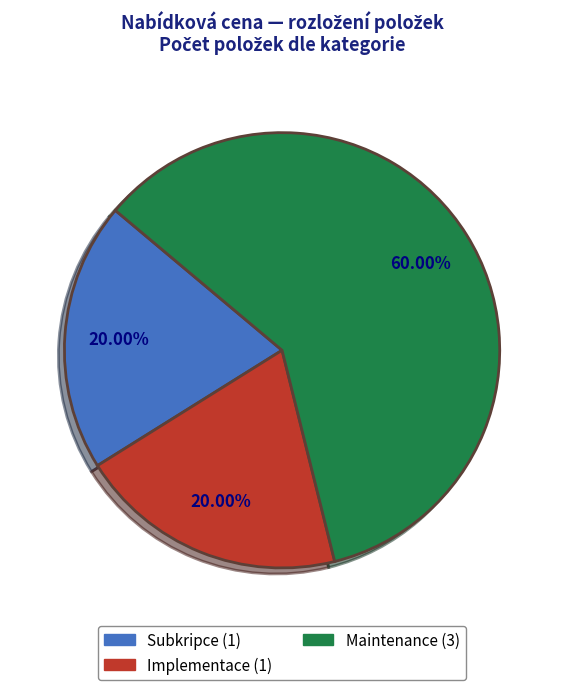

What percentage is the Subkripce slice, to the nearest percent?

20%